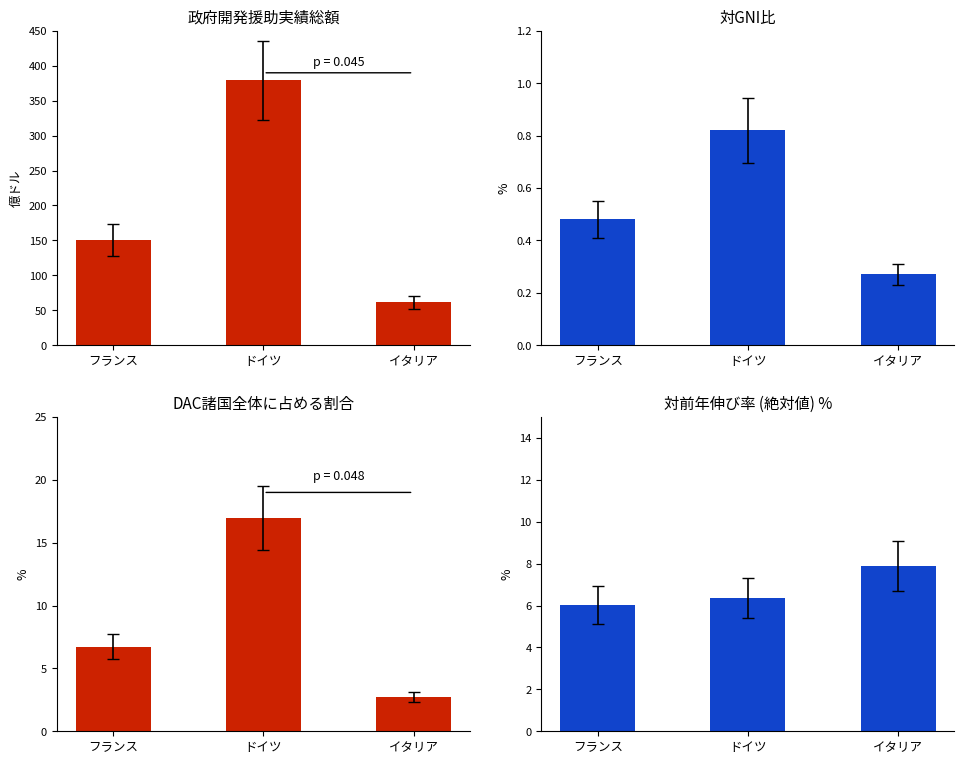

What is the smallest value displayed?

0.3